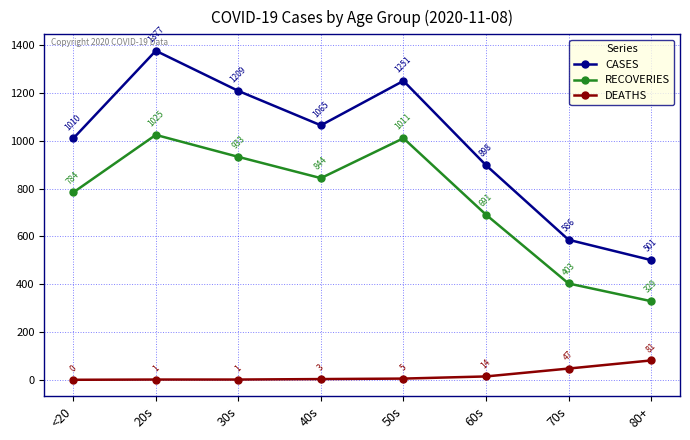

Is this an area chart (filled region under the line)?

No